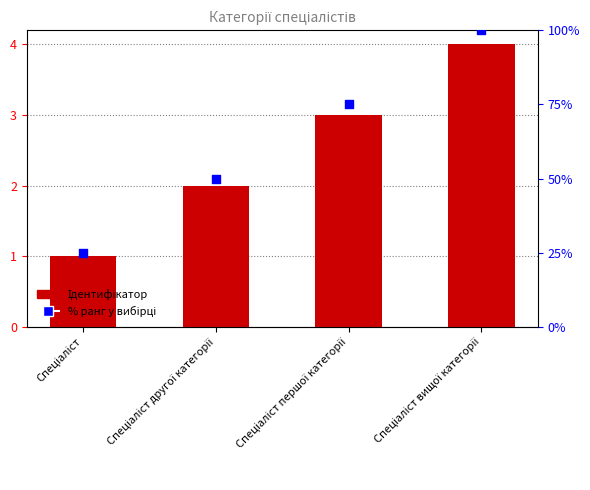

At which category is the sum across all series the highest?

Спеціаліст вищої категорії